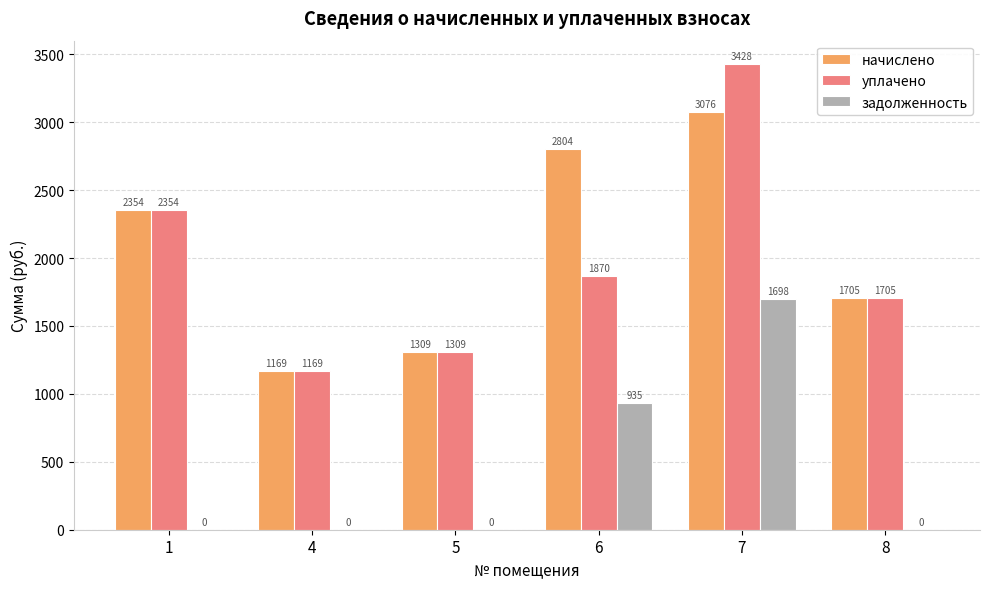

Are the bars horizontal?

No